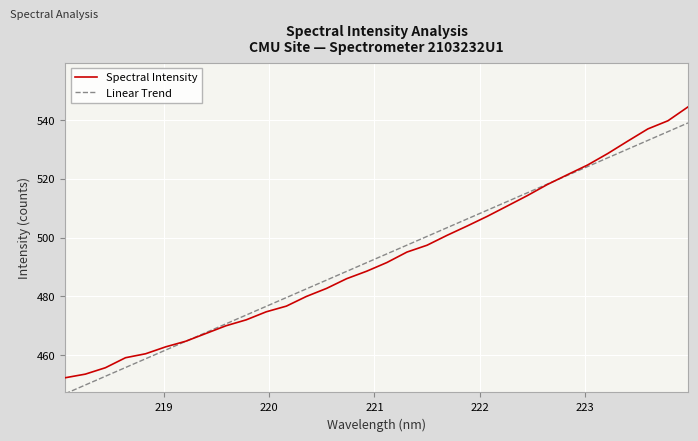

After their last crossing, which series has the higher values: Spectral Intensity or Linear Trend?

Spectral Intensity